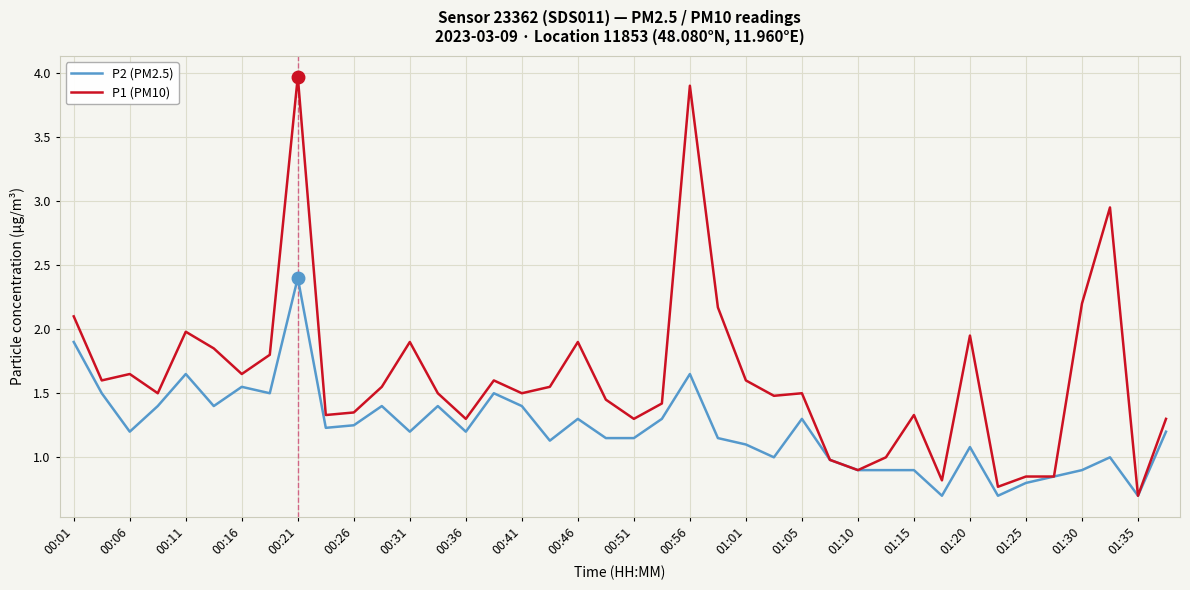

What is the minimum value shown in the chart?

0.7